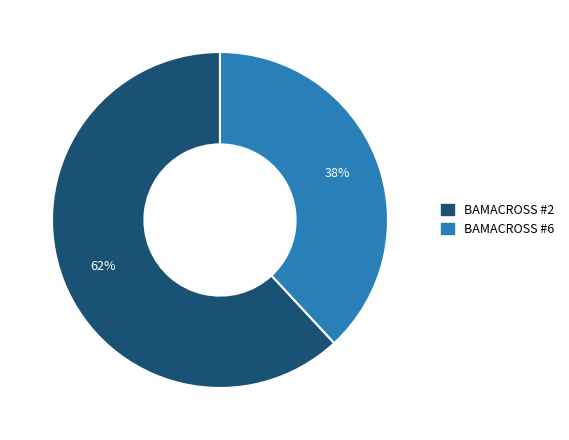

How many segments does this pie chart have?

2